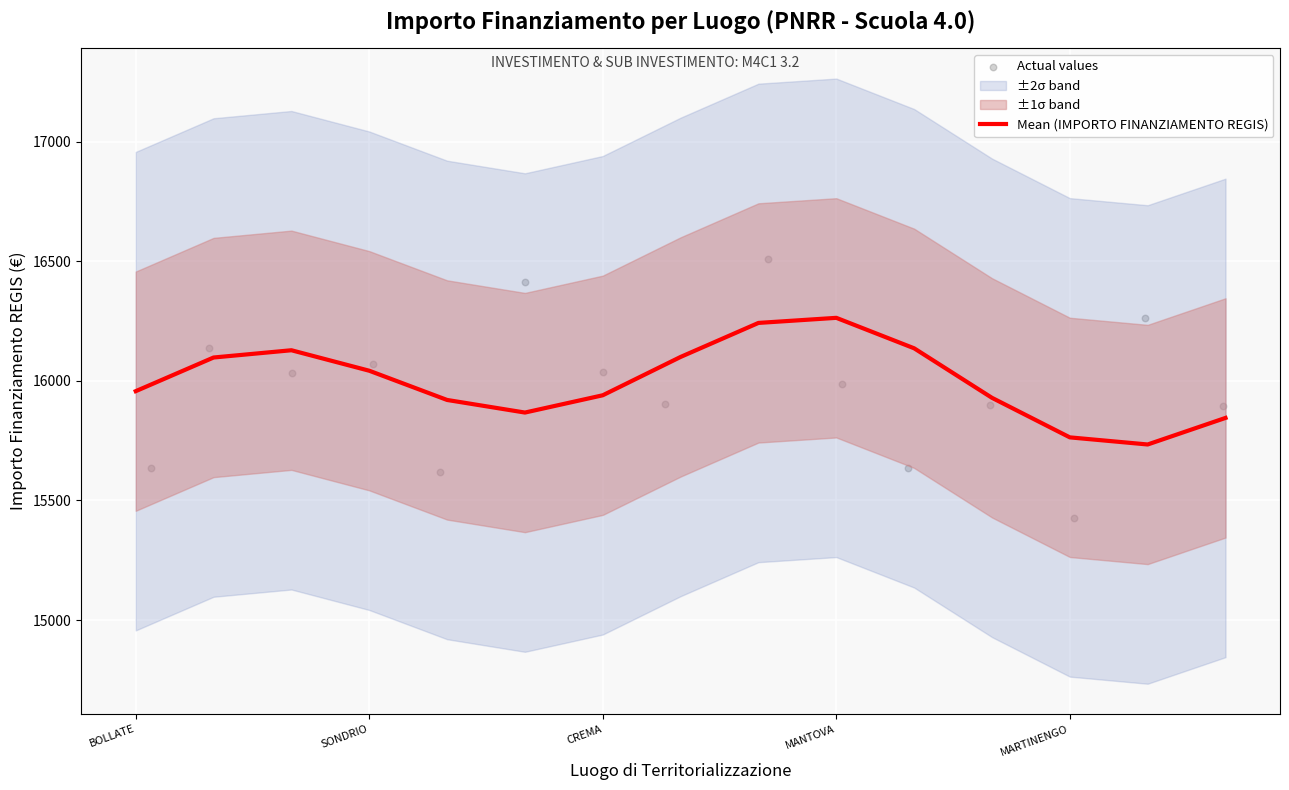

True or false: Mean (IMPORTO FINANZIAMENTO REGIS) has a value of 15939.8 at CREMA.

True